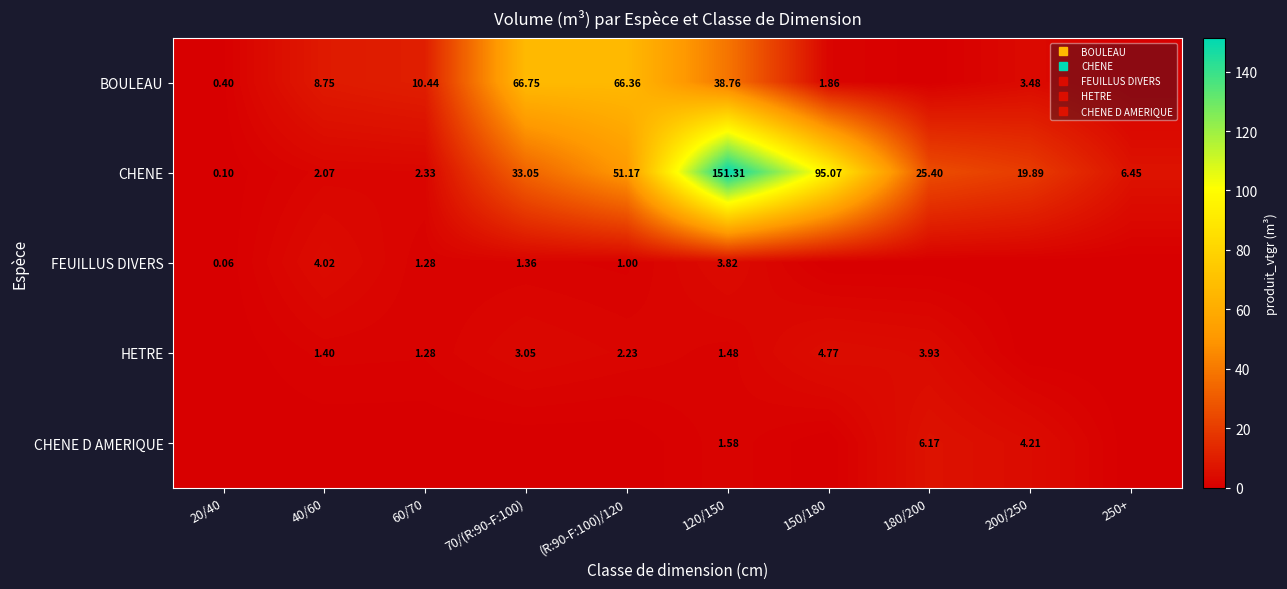

At which label does BOULEAU first exceed 8?

40/60